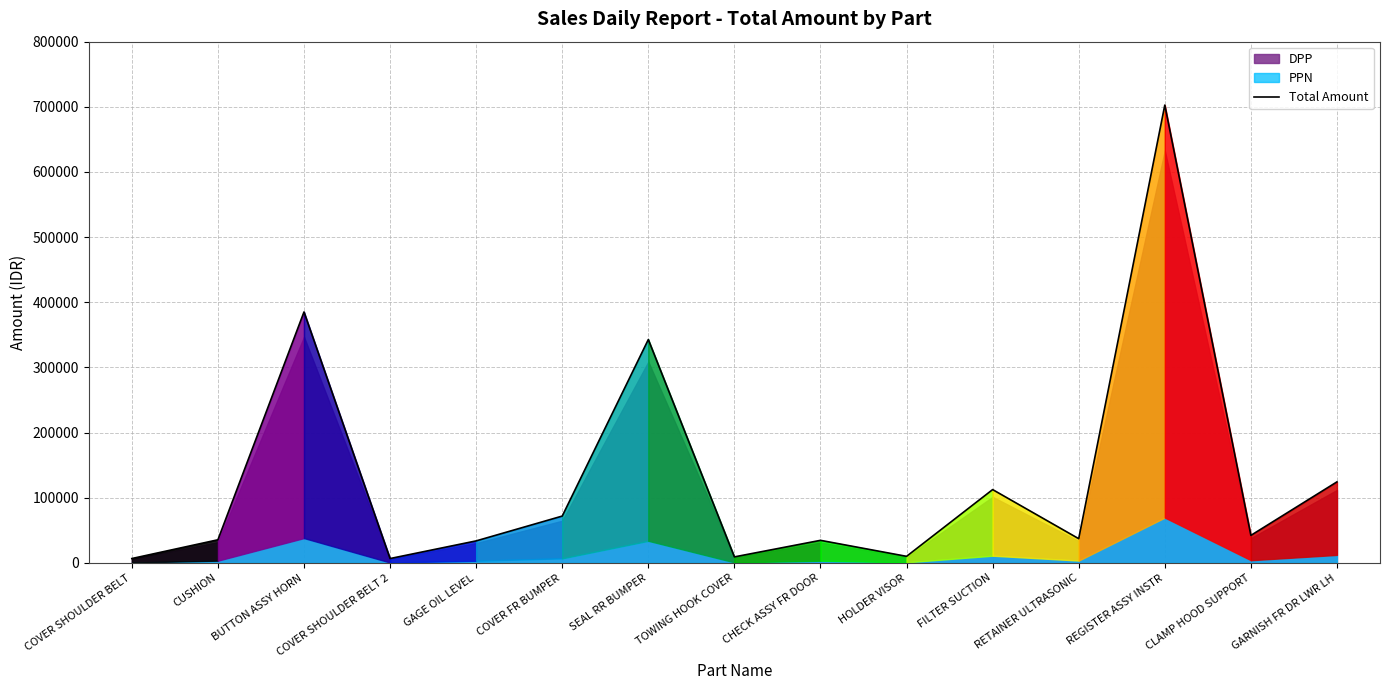

Rank the categories by value from lowest to highest.

COVER SHOULDER BELT, COVER SHOULDER BELT 2, TOWING HOOK COVER, HOLDER VISOR, GAGE OIL LEVEL, CHECK ASSY FR DOOR, CUSHION, RETAINER ULTRASONIC, CLAMP HOOD SUPPORT, COVER FR BUMPER, FILTER SUCTION, GARNISH FR DR LWR LH, SEAL RR BUMPER, BUTTON ASSY HORN, REGISTER ASSY INSTR